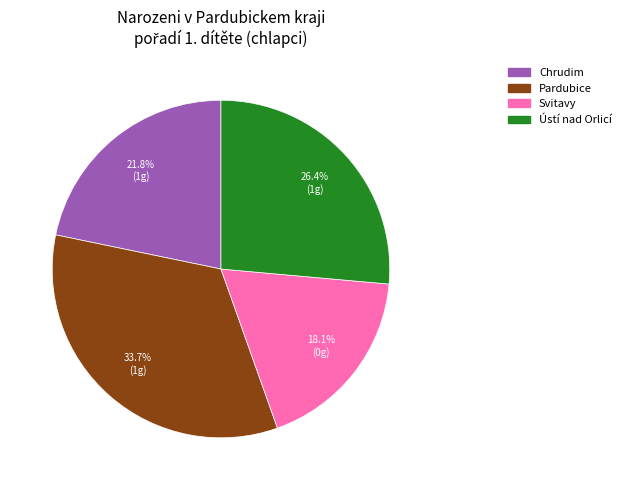

Is the sum of Pardubice and Svitavy greater than half?

Yes